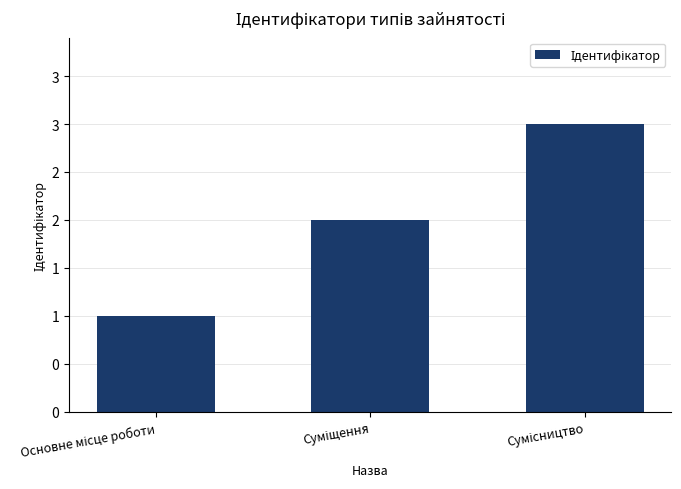

Reading left to right, transcribe all the data shown in this chart.

Основне місце роботи=1	Суміщення=2	Сумісництво=3